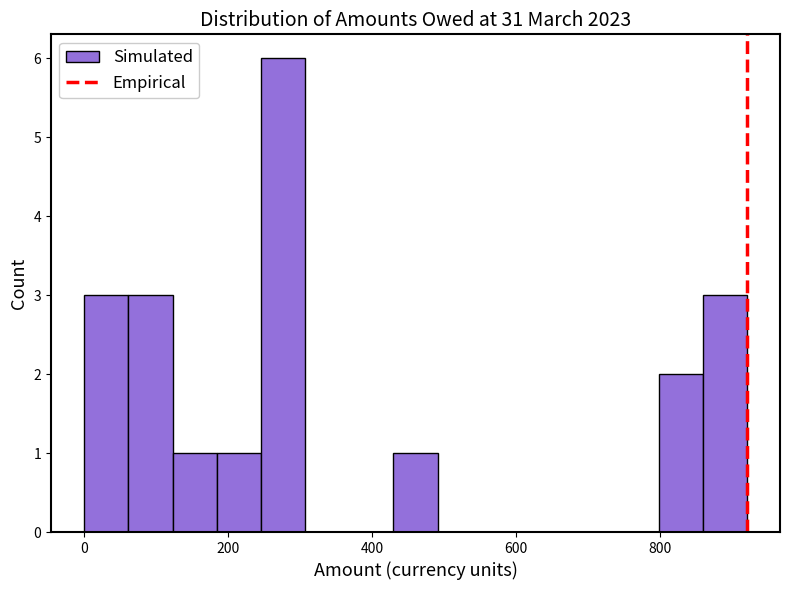

Read against the x-axis, roughly where is the centre of the tallest bar?

280